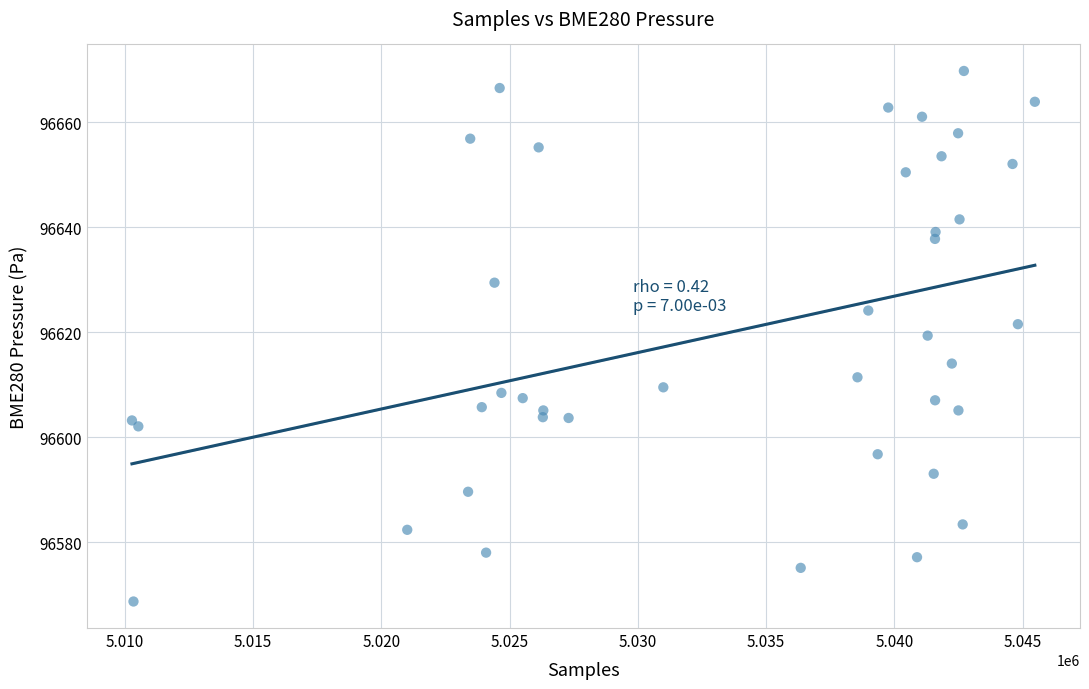

What is the range of Y values (max minus min)?

101.1